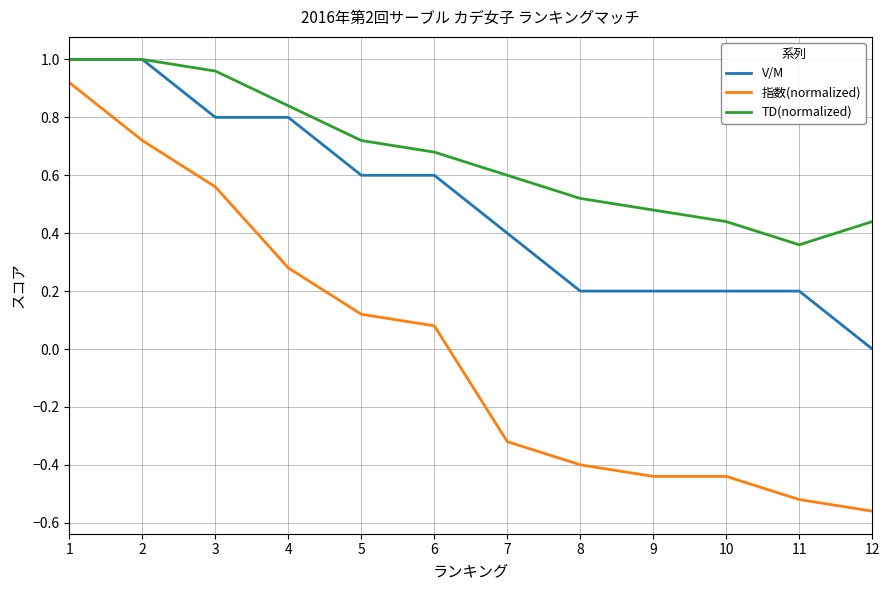

At which category does the chart reach its minimum across all series?

12